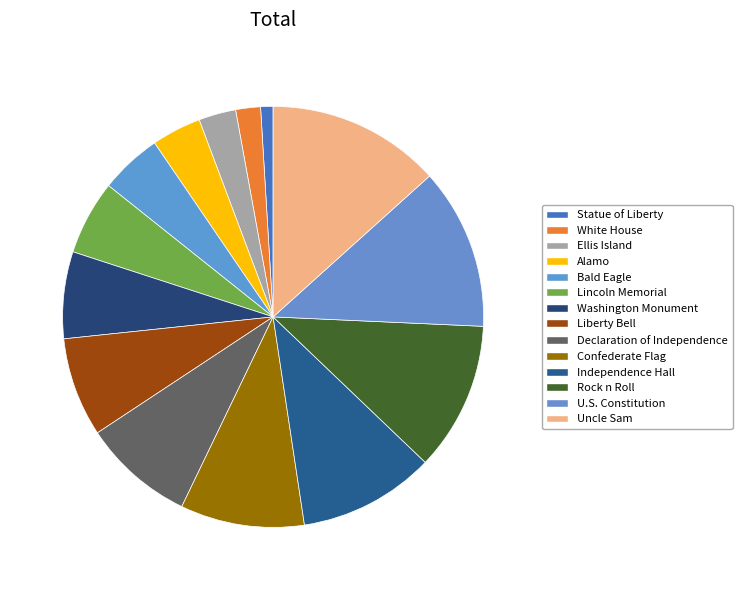

Is there any slice that represents more than half of the pie?

No